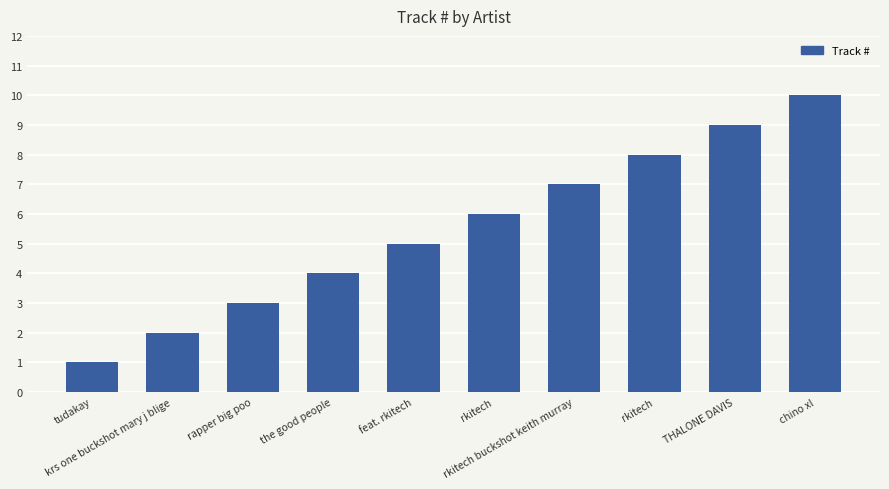

Count the number of data series in this chart.

1